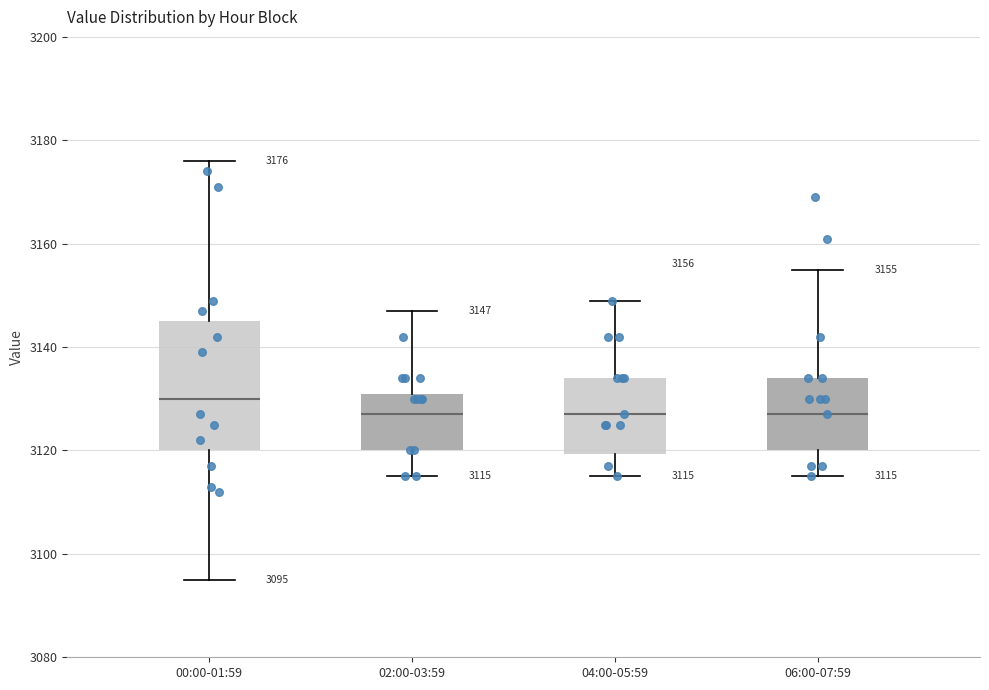

Comparing the boxes themselves (not the whiskers), which one is the tallest?

00:00-01:59